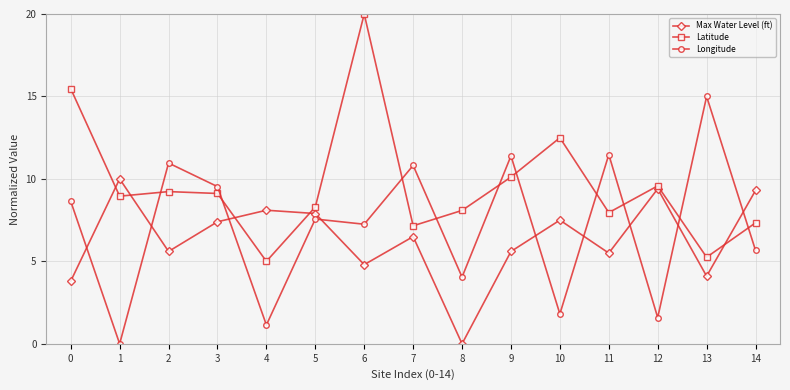

Which series changed the most between 2 and 7?

Latitude